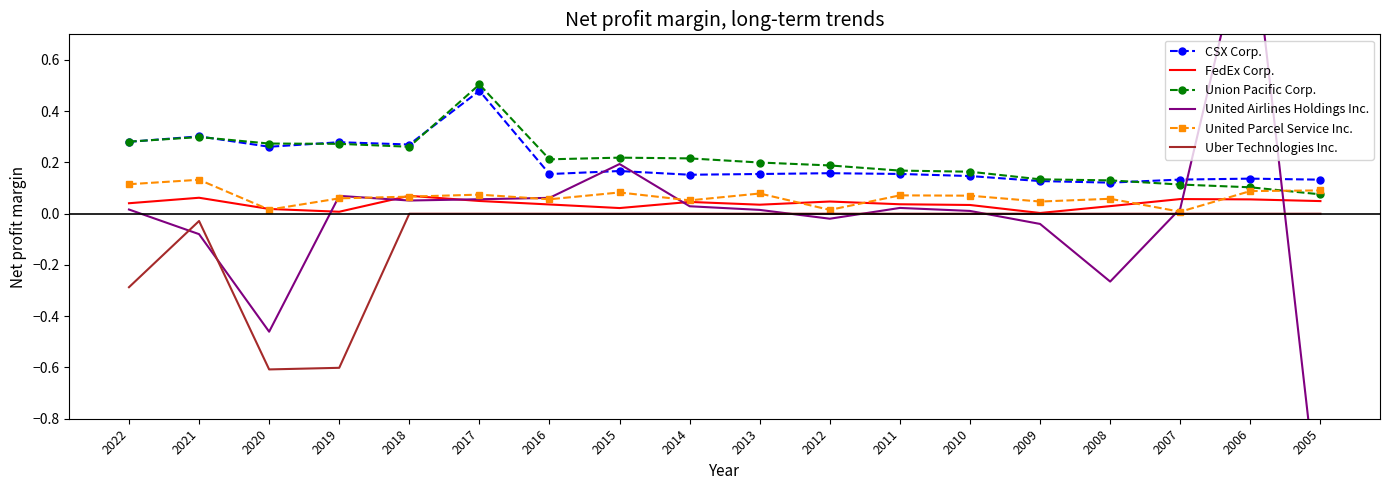

The value of Union Pacific Corp. at 2011 is 0.2. True or false?

False